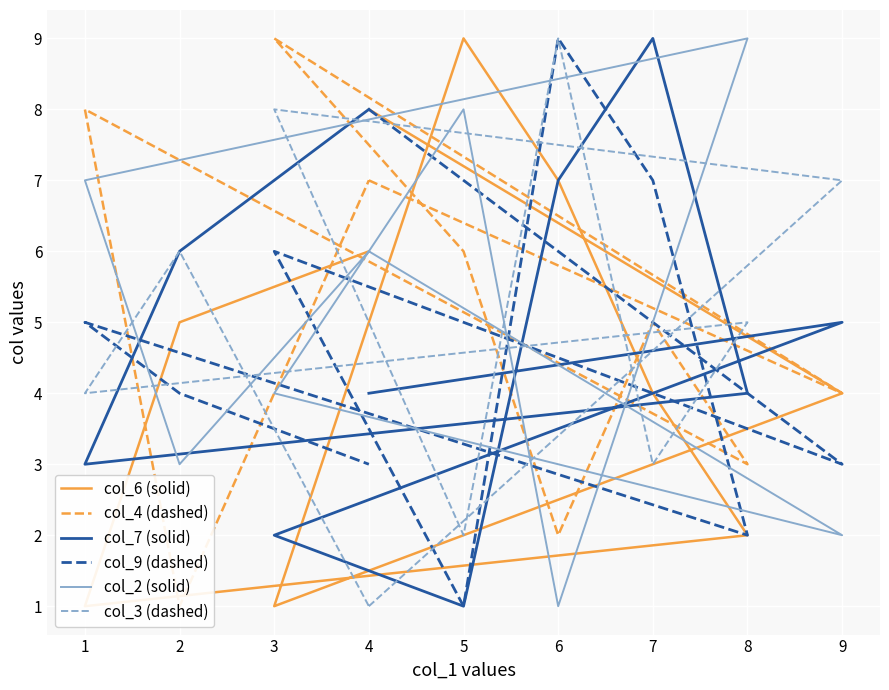

How many lines are shown in the chart?

6